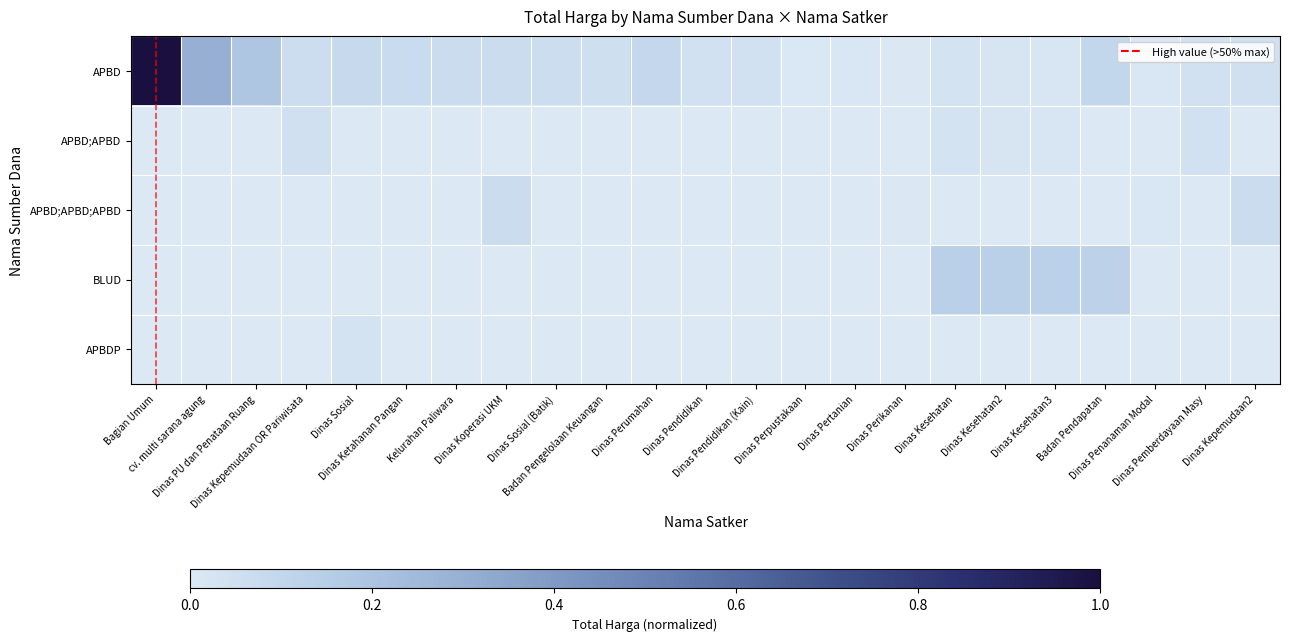

Reading left to right, transcribe all the data shown in this chart.

APBD: Bagian Umum=1.0	cv. multi sarana agung=0.3	Dinas PU dan Penataan Ruang=0.2	Dinas Kepemudaan OR Pariwisata=0.1	Dinas Sosial=0.1	Dinas Ketahanan Pangan=0.1	Kelurahan Paliwara=0.1	Dinas Koperasi UKM=0.1	Dinas Sosial (Batik)=0.1	Badan Pengelolaan Keuangan=0.1	Dinas Perumahan=0.1	Dinas Pendidikan=0.0	Dinas Pendidikan (Kain)=0.0	Dinas Perpustakaan=0.0	Dinas Pertanian=0.0	Dinas Perikanan=0.0	Dinas Kesehatan=0.0	Dinas Kesehatan2=0.0	Dinas Kesehatan3=0.0	Badan Pendapatan=0.1	Dinas Penanaman Modal=0.0	Dinas Pemberdayaan Masy=0.0	Dinas Kepemudaan2=0.0
APBD;APBD: Bagian Umum=0.0	cv. multi sarana agung=0.0	Dinas PU dan Penataan Ruang=0.0	Dinas Kepemudaan OR Pariwisata=0.0	Dinas Sosial=0.0	Dinas Ketahanan Pangan=0.0	Kelurahan Paliwara=0.0	Dinas Koperasi UKM=0.0	Dinas Sosial (Batik)=0.0	Badan Pengelolaan Keuangan=0.0	Dinas Perumahan=0.0	Dinas Pendidikan=0.0	Dinas Pendidikan (Kain)=0.0	Dinas Perpustakaan=0.0	Dinas Pertanian=0.0	Dinas Perikanan=0.0	Dinas Kesehatan=0.0	Dinas Kesehatan2=0.0	Dinas Kesehatan3=0.0	Badan Pendapatan=0.0	Dinas Penanaman Modal=0.0	Dinas Pemberdayaan Masy=0.0	Dinas Kepemudaan2=0.0
APBD;APBD;APBD: Bagian Umum=0.0	cv. multi sarana agung=0.0	Dinas PU dan Penataan Ruang=0.0	Dinas Kepemudaan OR Pariwisata=0.0	Dinas Sosial=0.0	Dinas Ketahanan Pangan=0.0	Kelurahan Paliwara=0.0	Dinas Koperasi UKM=0.1	Dinas Sosial (Batik)=0.0	Badan Pengelolaan Keuangan=0.0	Dinas Perumahan=0.0	Dinas Pendidikan=0.0	Dinas Pendidikan (Kain)=0.0	Dinas Perpustakaan=0.0	Dinas Pertanian=0.0	Dinas Perikanan=0.0	Dinas Kesehatan=0.0	Dinas Kesehatan2=0.0	Dinas Kesehatan3=0.0	Badan Pendapatan=0.0	Dinas Penanaman Modal=0.0	Dinas Pemberdayaan Masy=0.0	Dinas Kepemudaan2=0.1
BLUD: Bagian Umum=0.0	cv. multi sarana agung=0.0	Dinas PU dan Penataan Ruang=0.0	Dinas Kepemudaan OR Pariwisata=0.0	Dinas Sosial=0.0	Dinas Ketahanan Pangan=0.0	Kelurahan Paliwara=0.0	Dinas Koperasi UKM=0.0	Dinas Sosial (Batik)=0.0	Badan Pengelolaan Keuangan=0.0	Dinas Perumahan=0.0	Dinas Pendidikan=0.0	Dinas Pendidikan (Kain)=0.0	Dinas Perpustakaan=0.0	Dinas Pertanian=0.0	Dinas Perikanan=0.0	Dinas Kesehatan=0.1	Dinas Kesehatan2=0.1	Dinas Kesehatan3=0.1	Badan Pendapatan=0.1	Dinas Penanaman Modal=0.0	Dinas Pemberdayaan Masy=0.0	Dinas Kepemudaan2=0.0
APBDP: Bagian Umum=0.0	cv. multi sarana agung=0.0	Dinas PU dan Penataan Ruang=0.0	Dinas Kepemudaan OR Pariwisata=0.0	Dinas Sosial=0.0	Dinas Ketahanan Pangan=0.0	Kelurahan Paliwara=0.0	Dinas Koperasi UKM=0.0	Dinas Sosial (Batik)=0.0	Badan Pengelolaan Keuangan=0.0	Dinas Perumahan=0.0	Dinas Pendidikan=0.0	Dinas Pendidikan (Kain)=0.0	Dinas Perpustakaan=0.0	Dinas Pertanian=0.0	Dinas Perikanan=0.0	Dinas Kesehatan=0.0	Dinas Kesehatan2=0.0	Dinas Kesehatan3=0.0	Badan Pendapatan=0.0	Dinas Penanaman Modal=0.0	Dinas Pemberdayaan Masy=0.0	Dinas Kepemudaan2=0.0